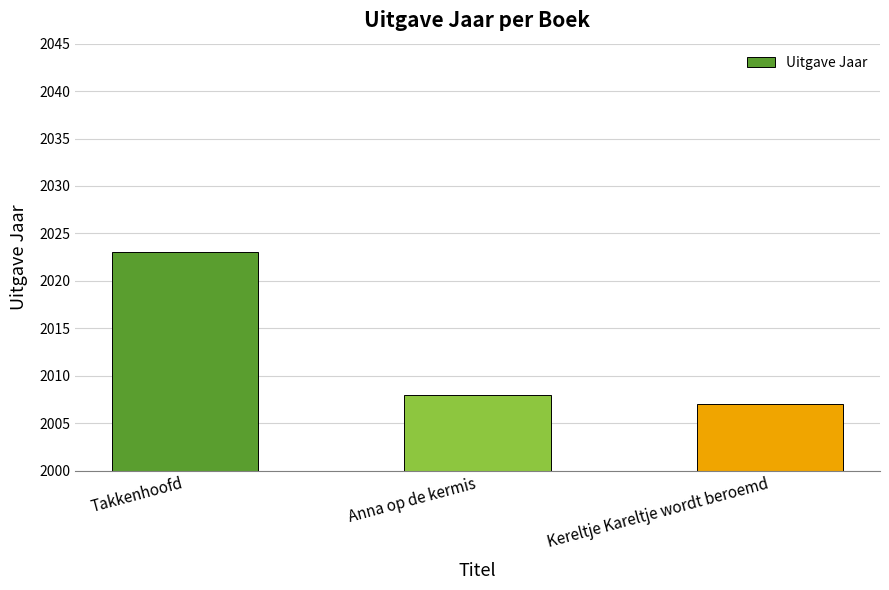

What is the maximum value shown in the chart?

2023